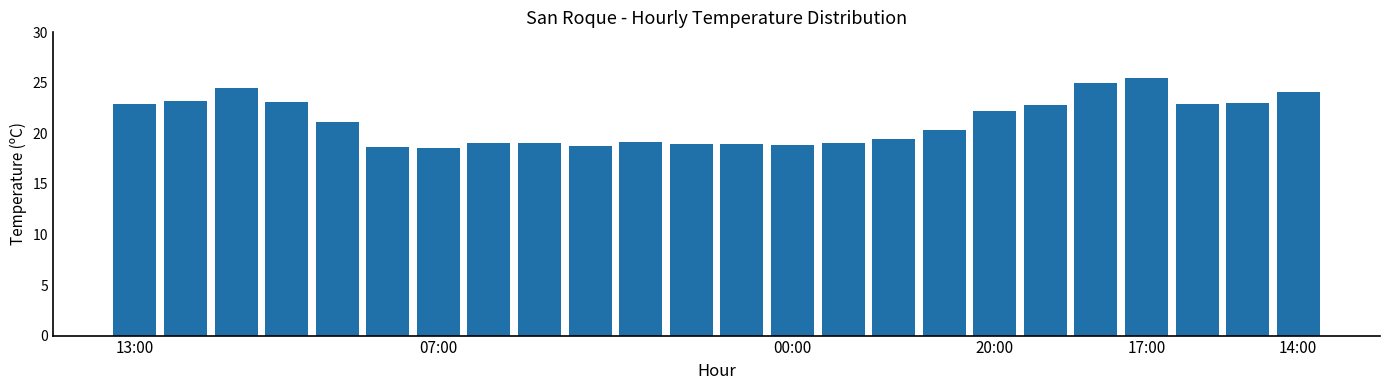

What is the minimum value shown in the chart?

18.6